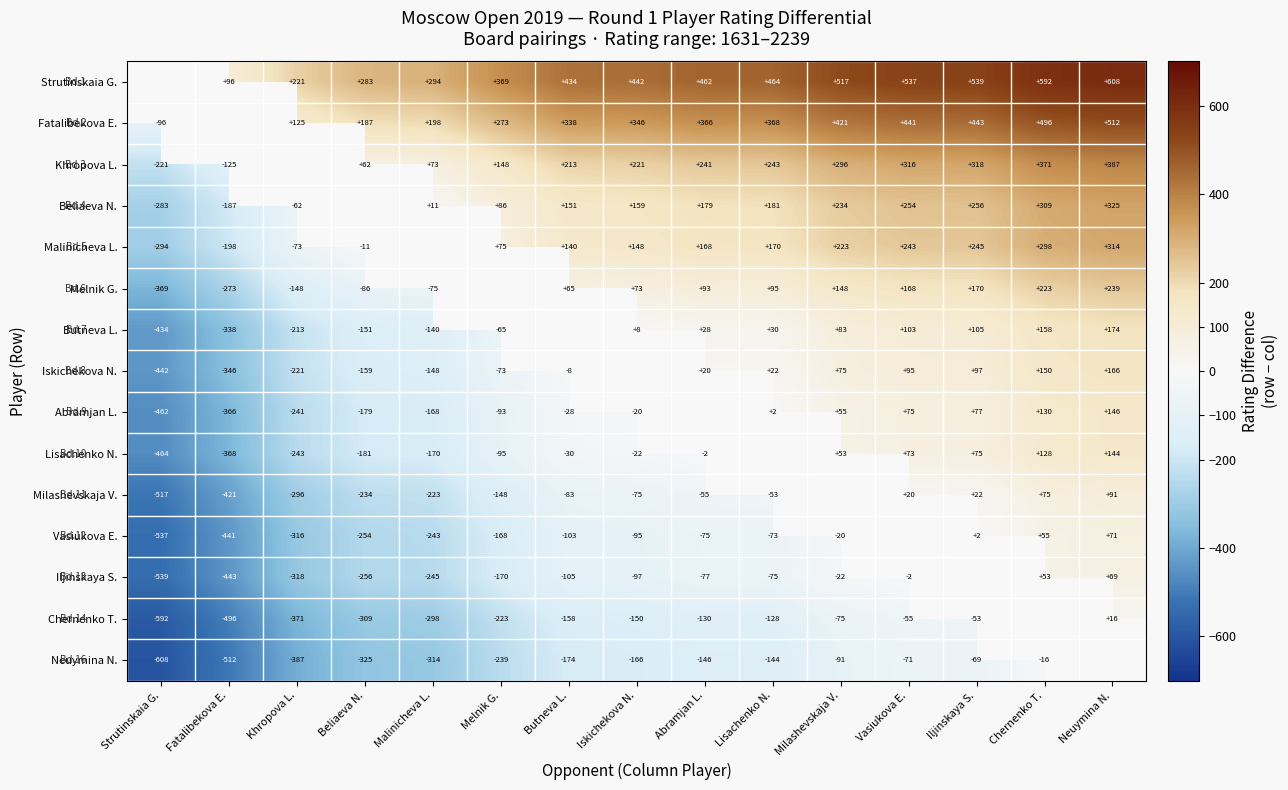

What is the sum of the Melnik G. values at Vasiukova E. and Malinicheva L.?

93